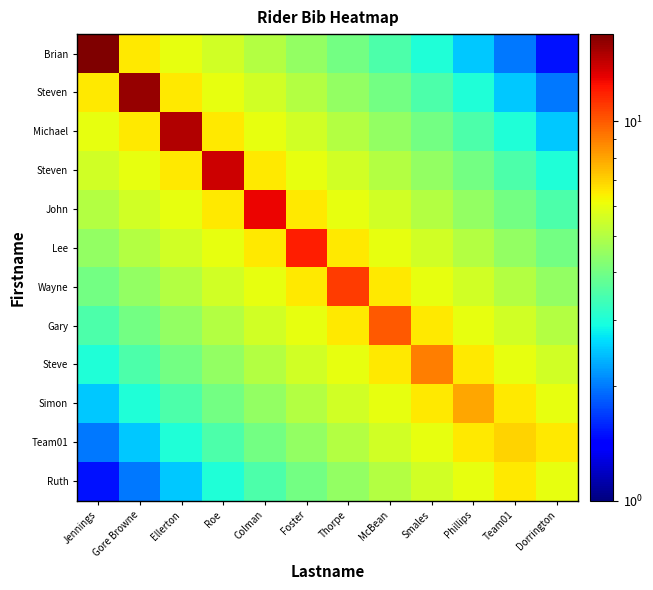

What is the spread (max minus min) of values at Phillips?

5.5